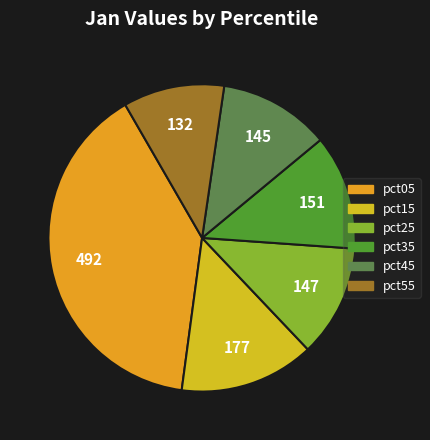

What is the largest slice in the pie chart?

pct05